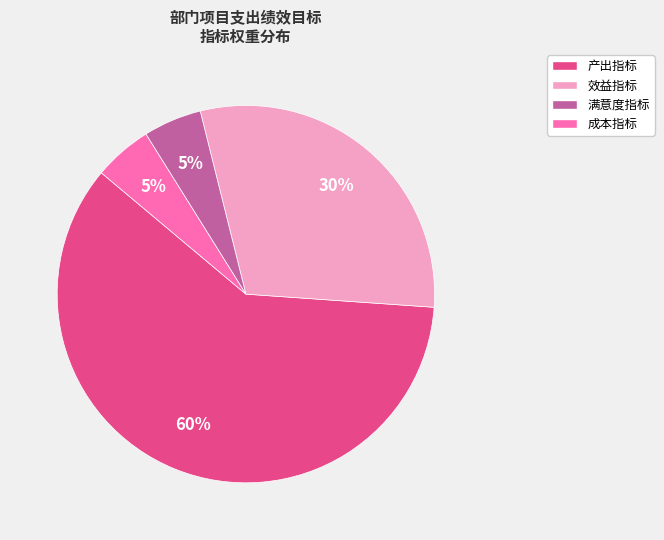

To the nearest percent, what portion does 效益指标 represent?

30%